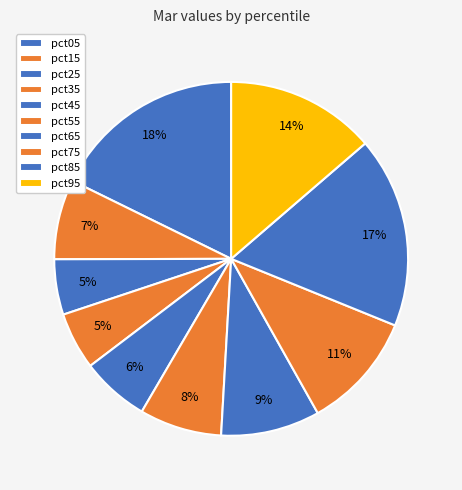

To the nearest percent, what percentage of the pie is pct45?

6%